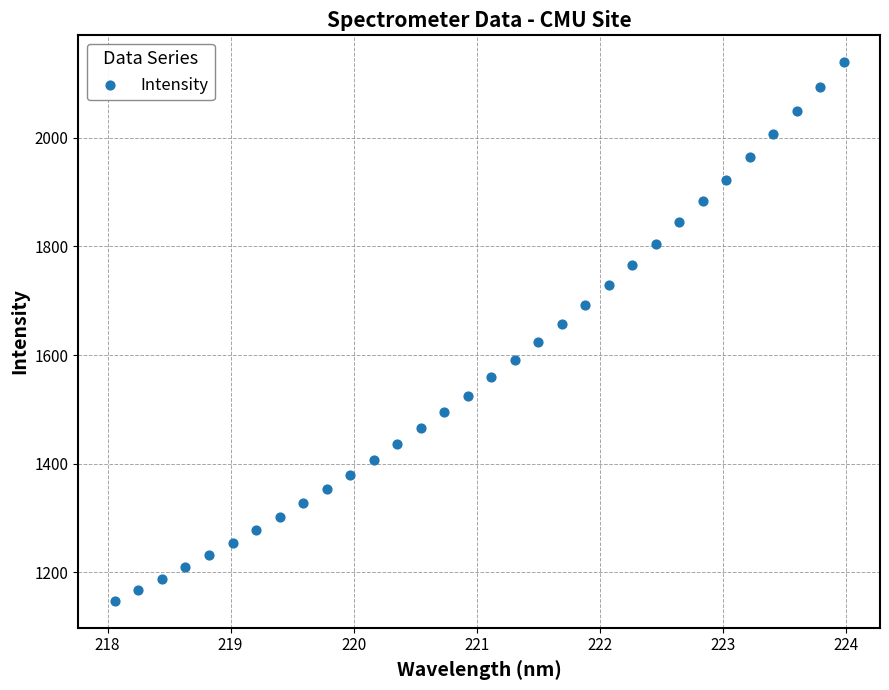

What is the range of X values (max minus min)?

5.9